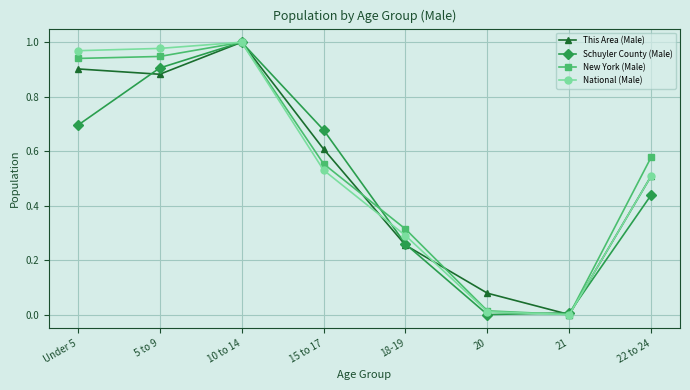

Rank the categories by This Area (Male) value from highest to lowest.

10 to 14, Under 5, 5 to 9, 15 to 17, 22 to 24, 18-19, 20, 21